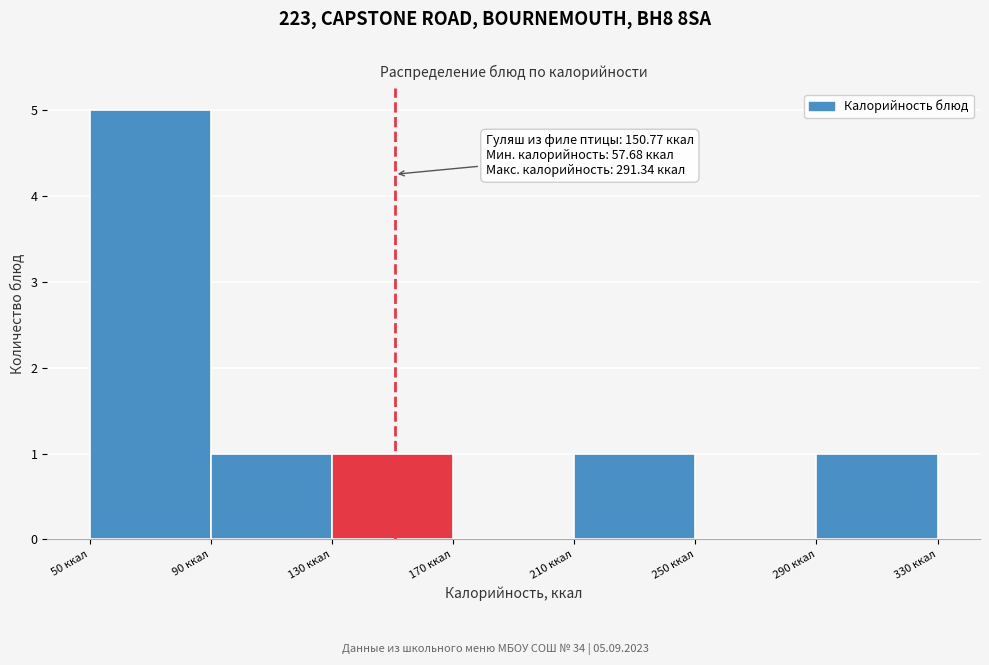

Which range on the x-axis has the tallest bar?

50 to 90